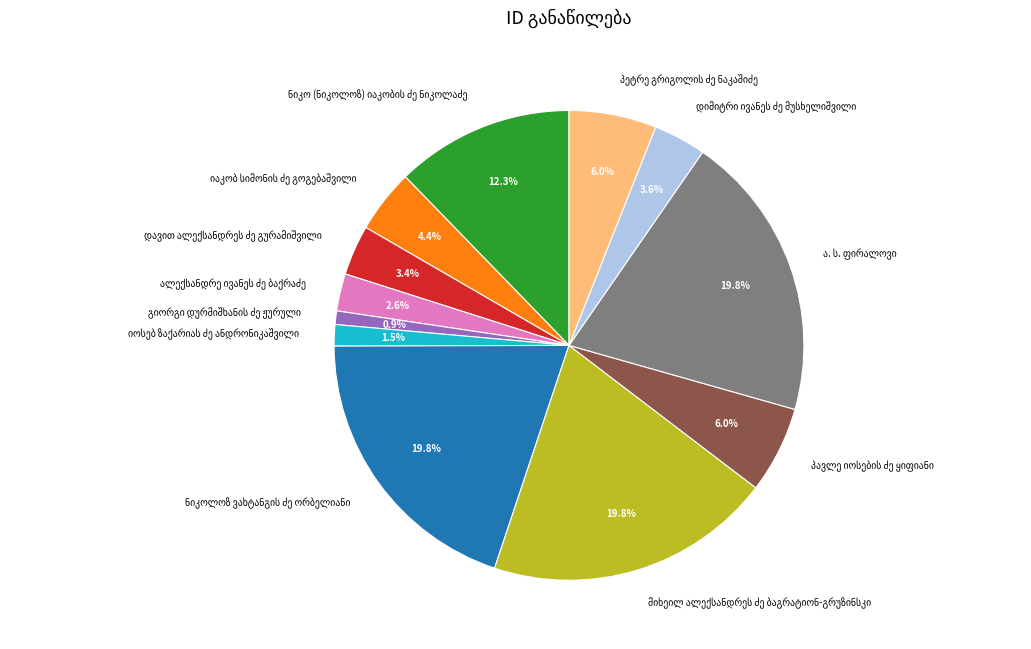

Is there a majority slice in this chart?

No